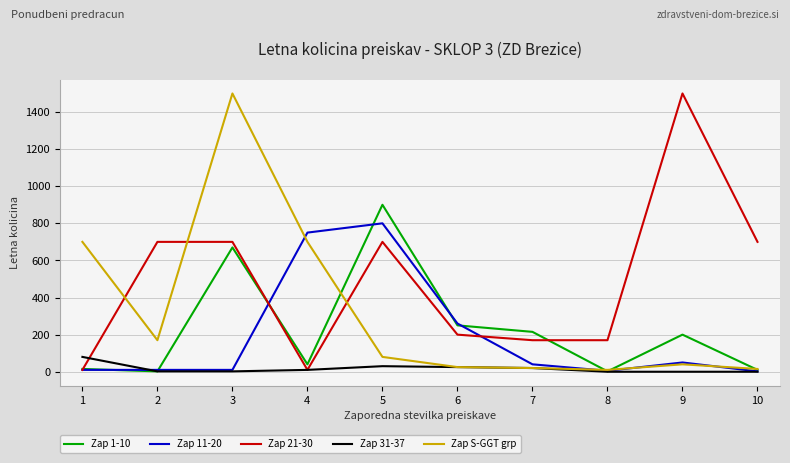

What is the difference between the maximum and minimum values in the Zap 21-30 series?

1490